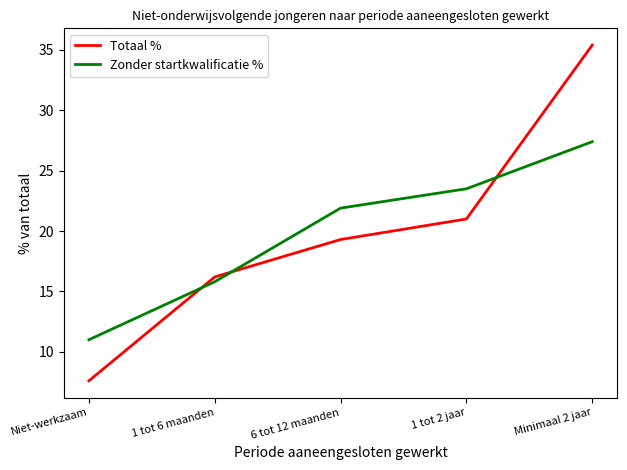

At which label does Zonder startkwalificatie % first exceed 21?

6 tot 12 maanden